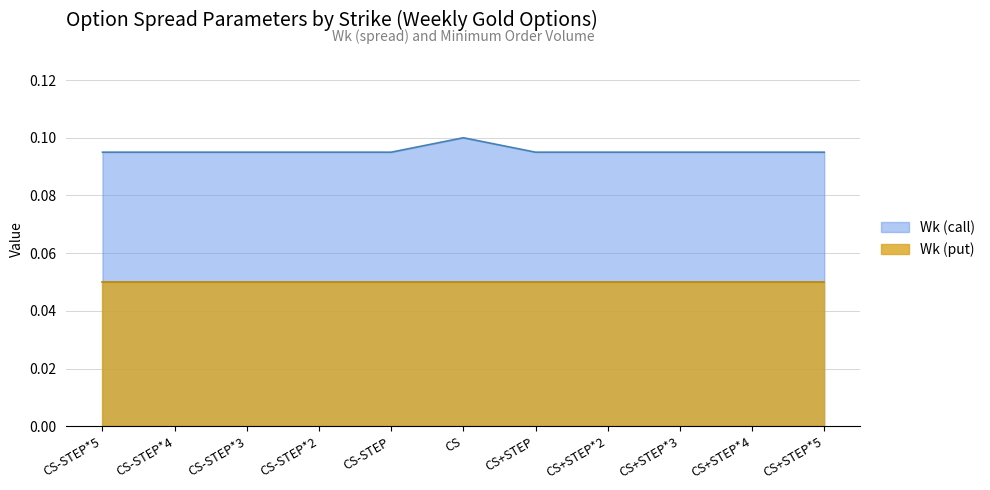

Rank the categories by value from lowest to highest.

CS-STEP*5, CS-STEP*4, CS-STEP*3, CS-STEP*2, CS-STEP, CS+STEP, CS+STEP*2, CS+STEP*3, CS+STEP*4, CS+STEP*5, CS